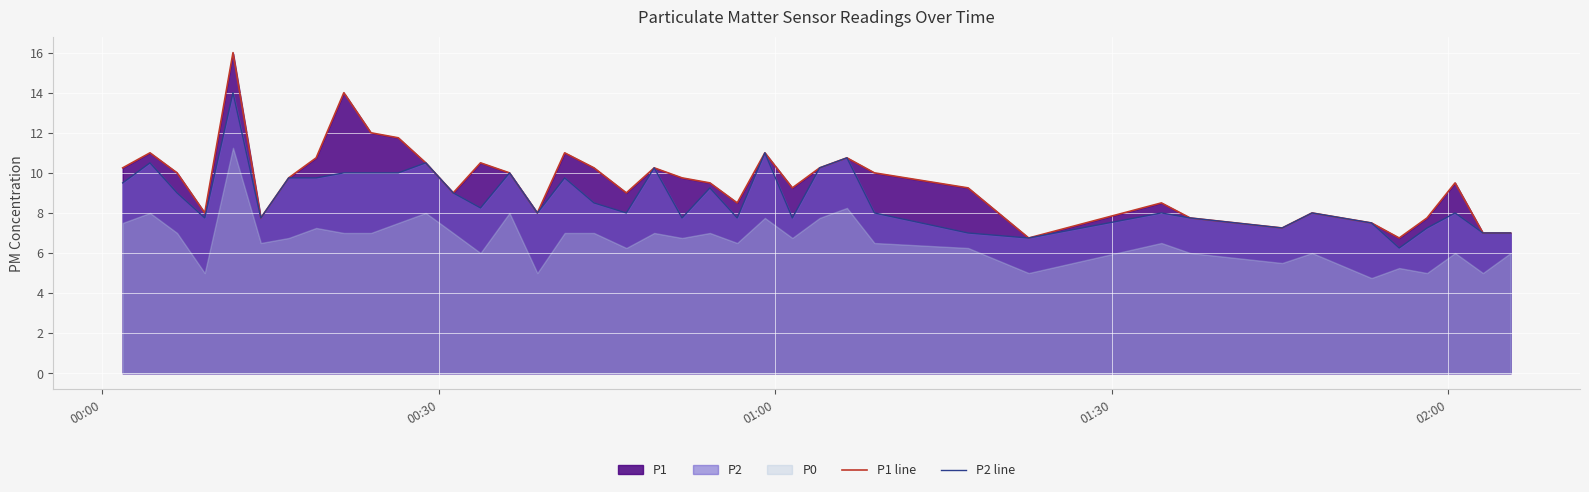

Which series has the largest total across all categories?

P1 line